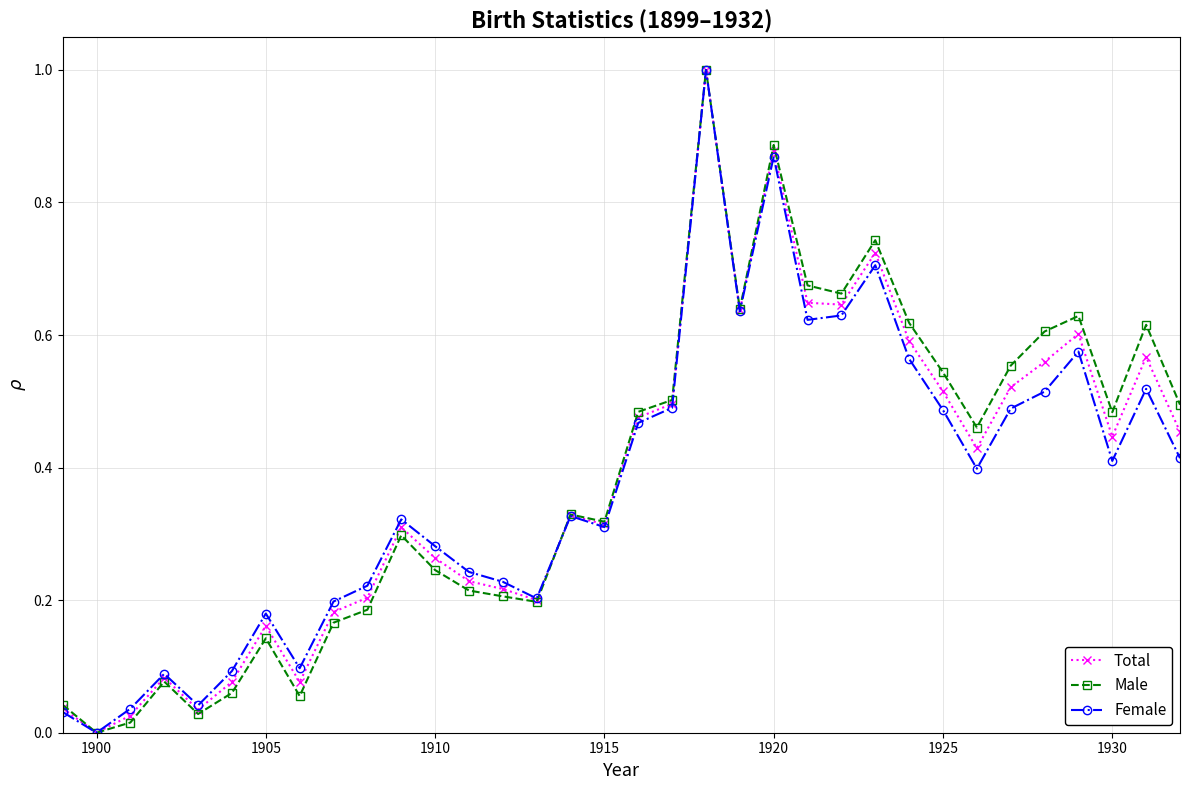

What is the difference between the maximum and minimum values in the Male series?

1.0